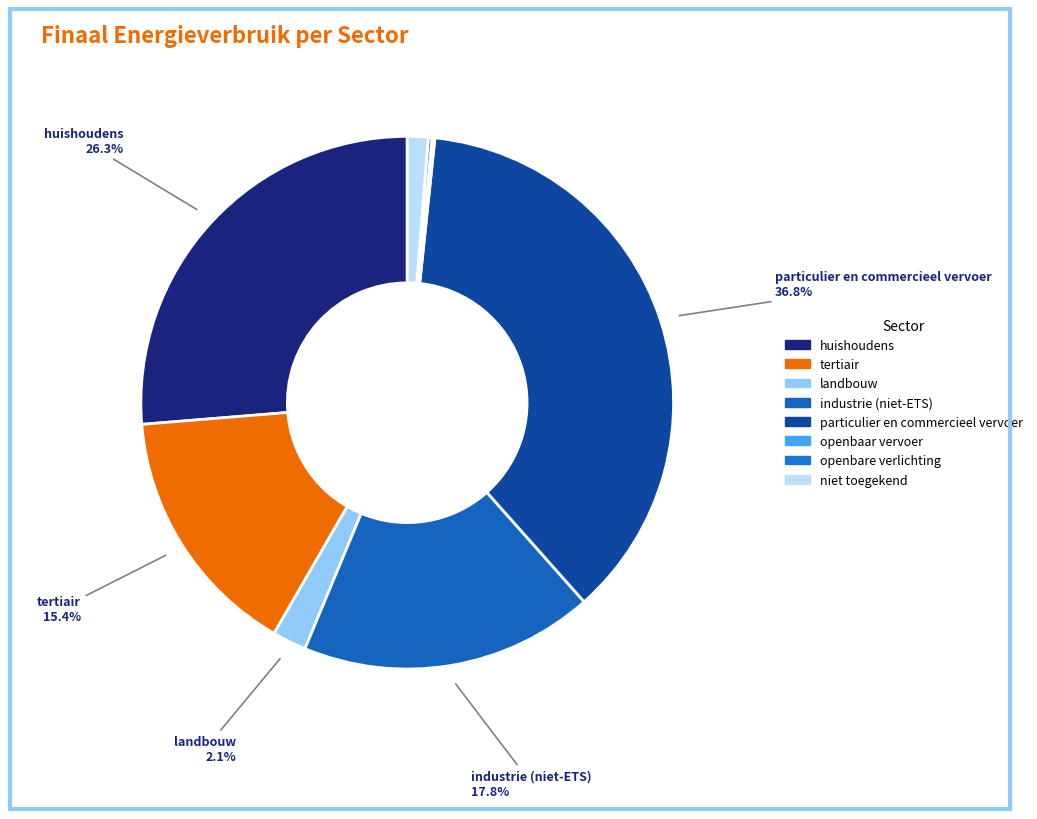

What percentage is the tertiair slice, to the nearest percent?

15%